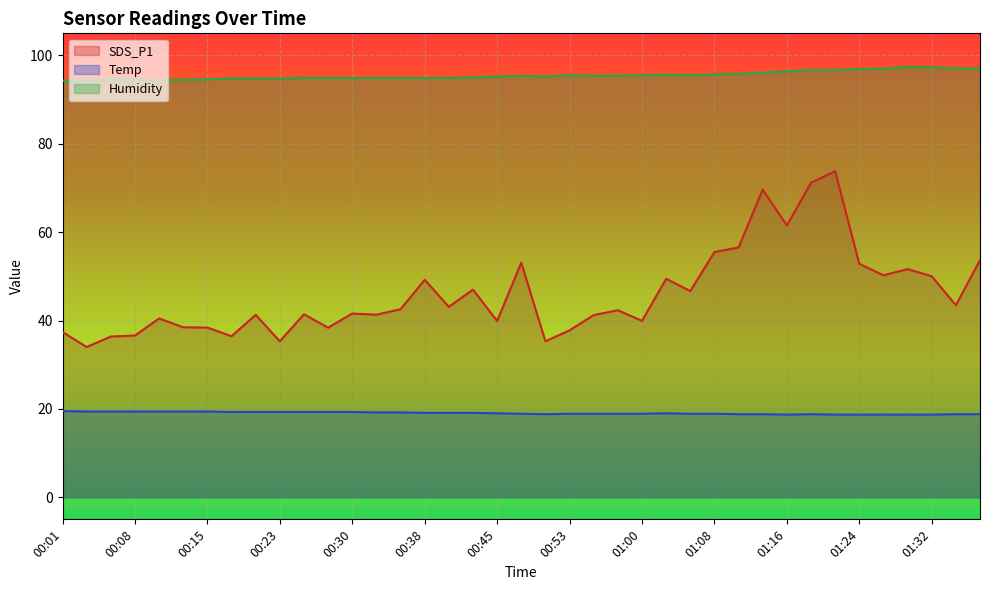

The SDS_P1 series shows 28.6 at 00:30. True or false?

False